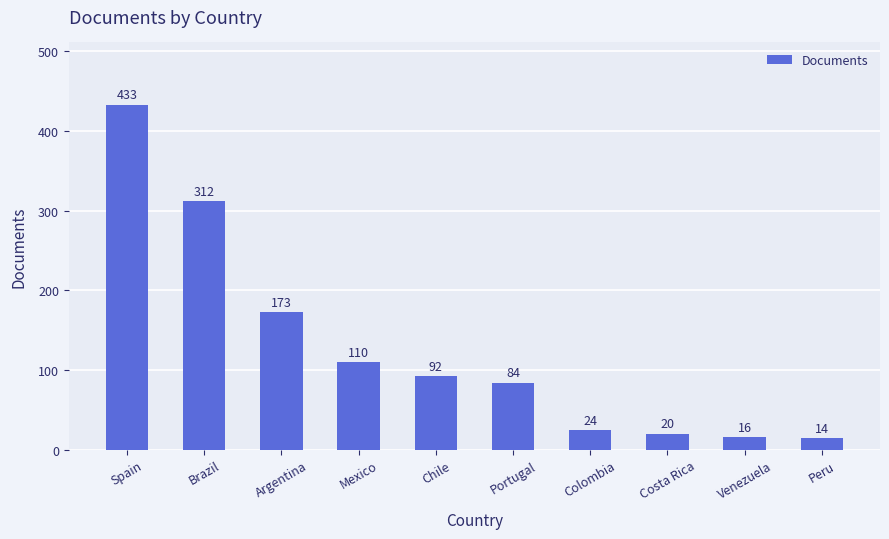

How many data points does each series have?

10